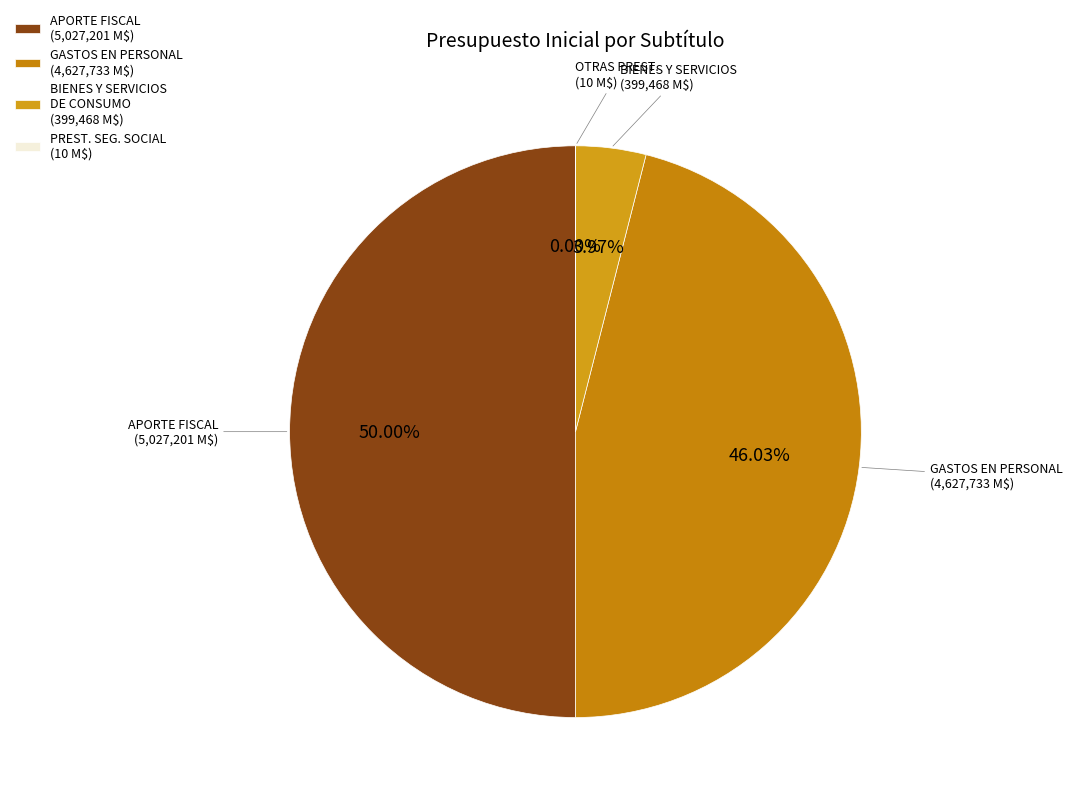

Which category has the biggest portion of the pie?

APORTE FISCAL (5,027,201 M$)